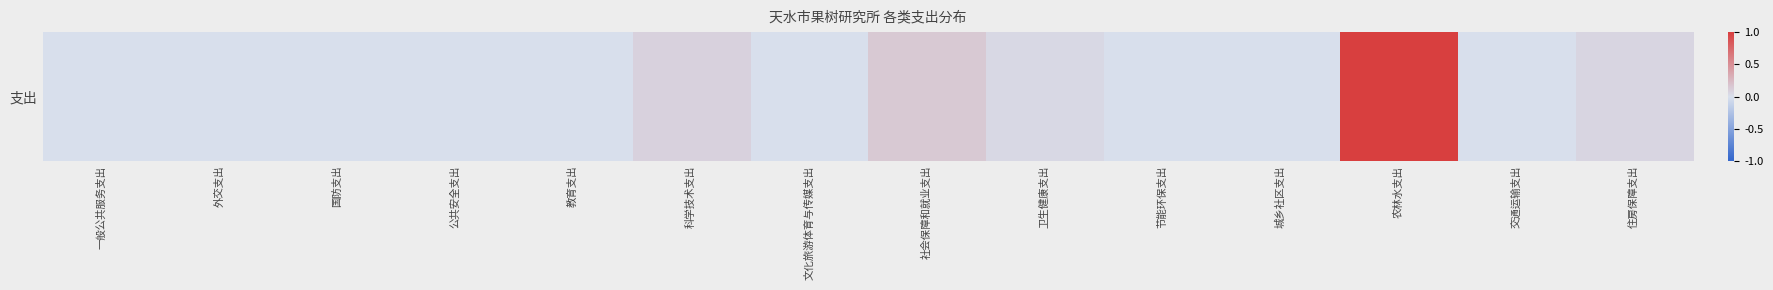

Reading left to right, what are all the values shown in this chart?

0.0	0.0	0.0	0.0	0.0	0.1	0.0	0.1	0.0	0.0	0.0	1.0	0.0	0.1